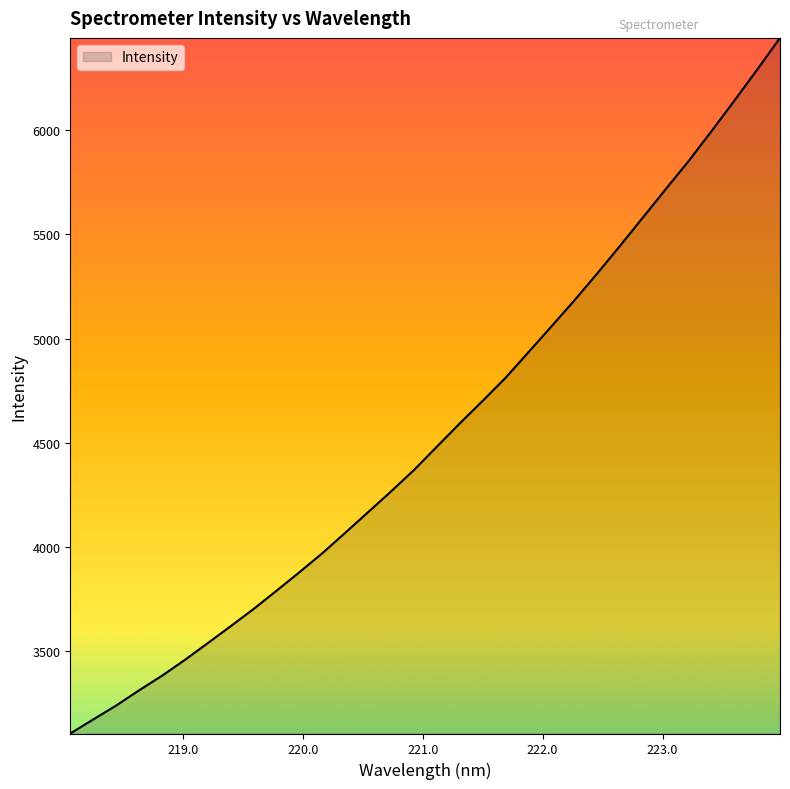

What is the greatest value displayed?

6442.8